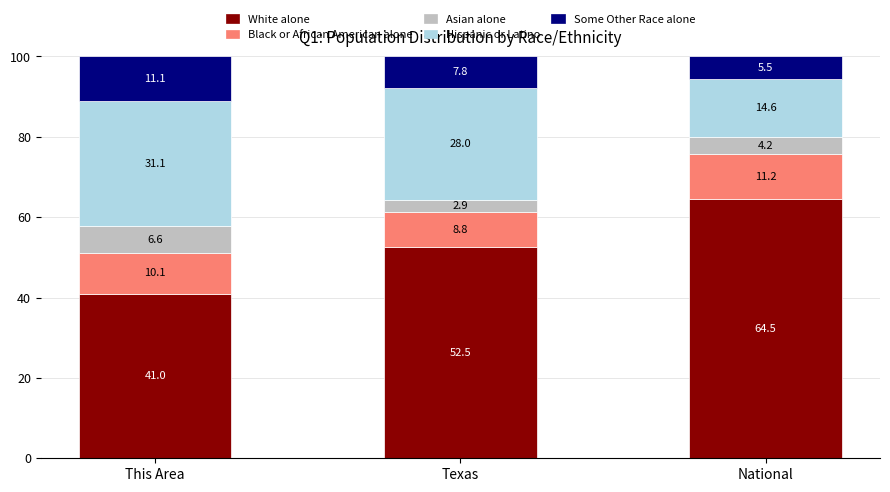

List the labels in order of White alone value, largest first.

National, Texas, This Area